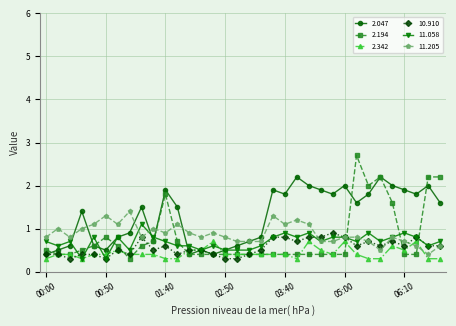

How many categories are shown in the chart?

34